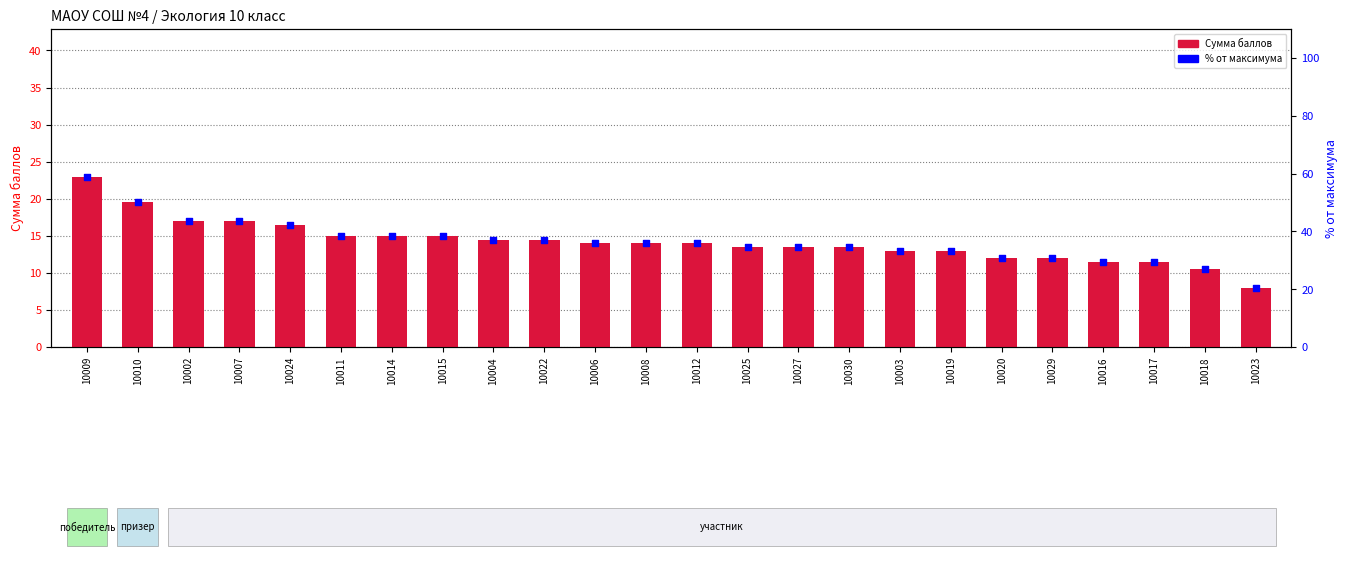

Which series has the largest total across all categories?

% от максимума